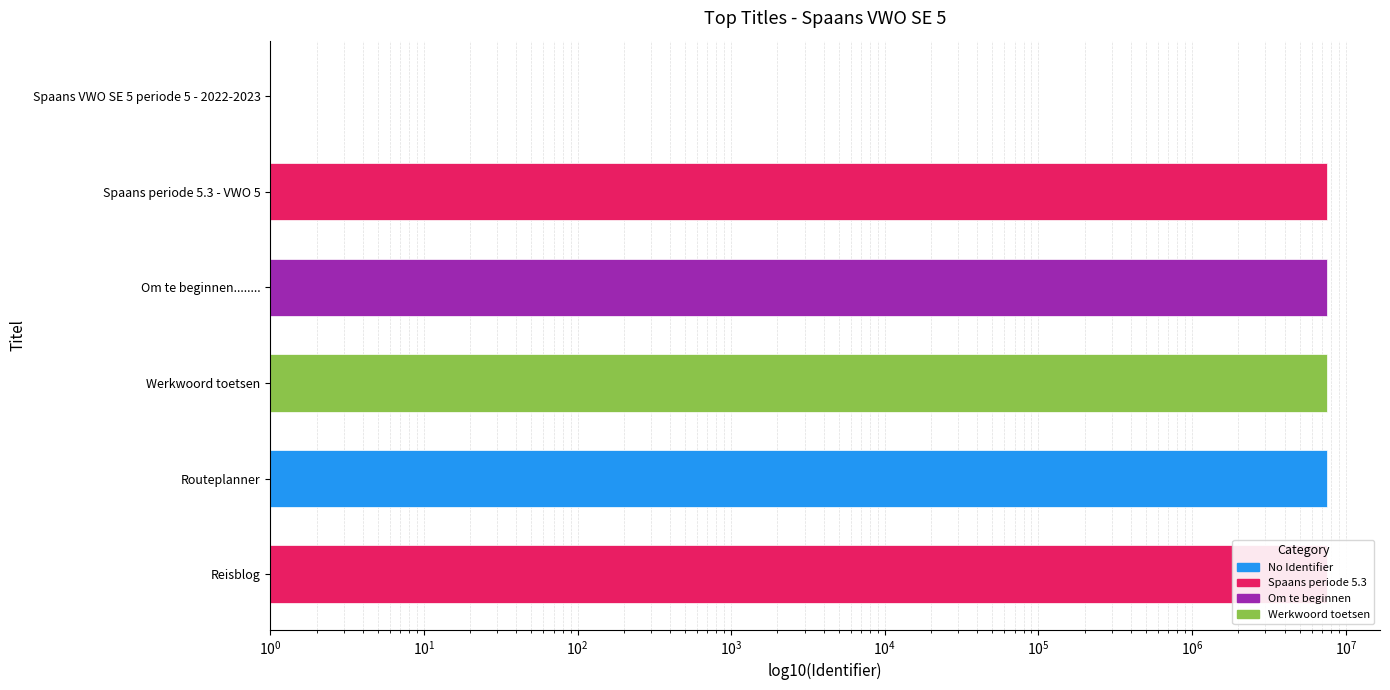

List the labels in order of value, largest first.

Werkwoord toetsen, Reisblog, Routeplanner, Om te beginnen........, Spaans periode 5.3 - VWO 5, Spaans VWO SE 5 periode 5 - 2022-2023